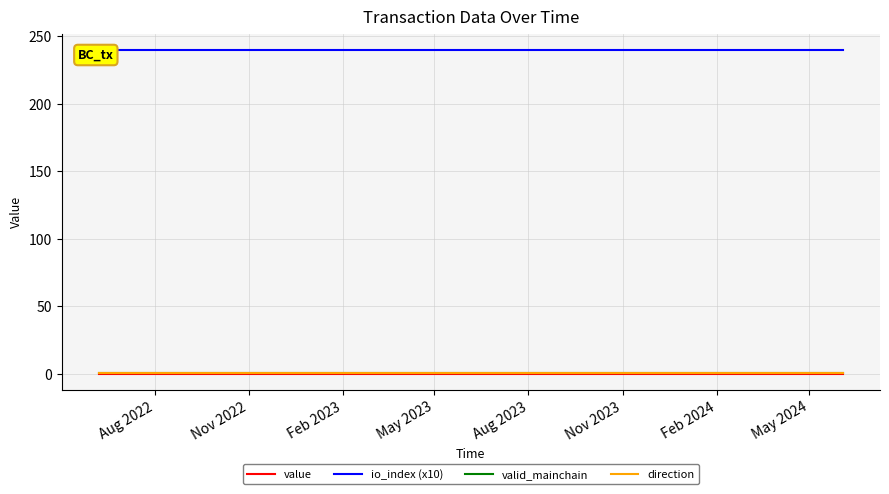

What is the sum of all value values?

5.6